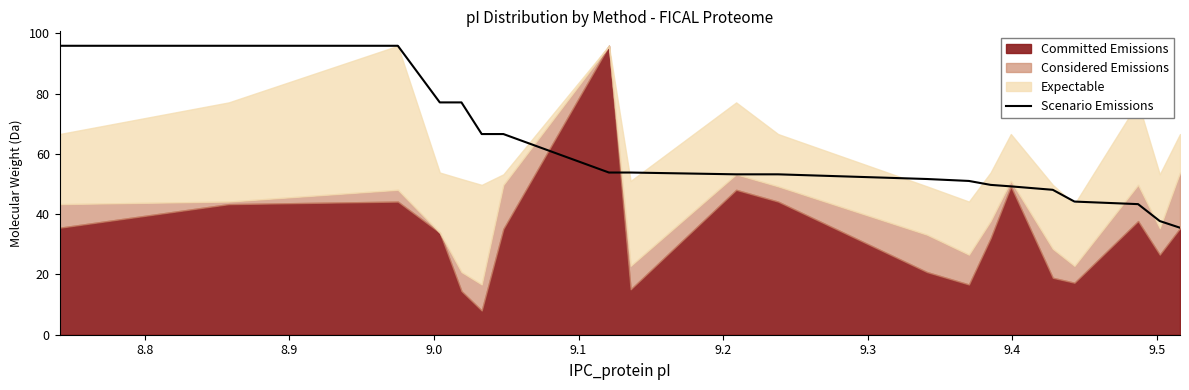

What is the maximum value for Scenario Emissions?

95.9